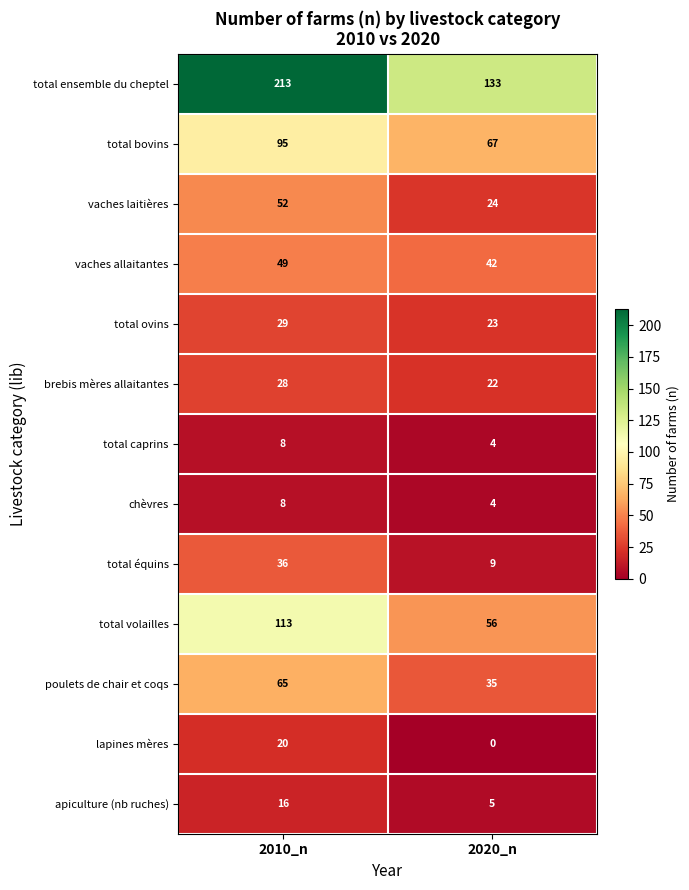

What is the sum of all total ensemble du cheptel values?

346